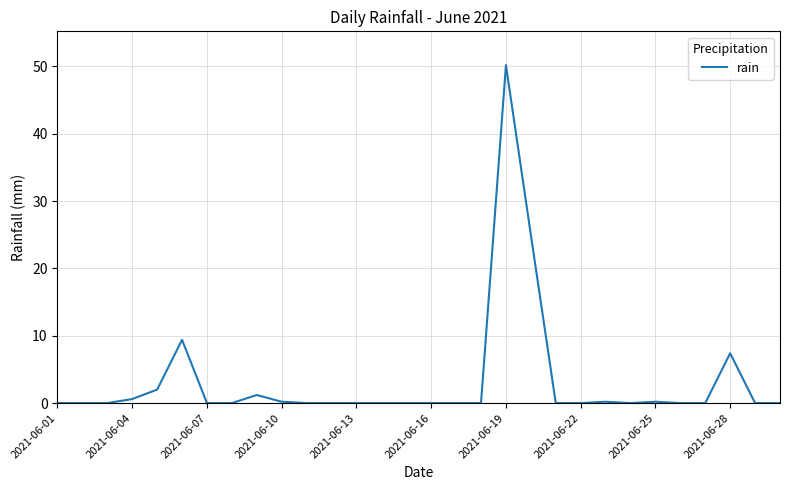

What is the greatest value displayed?

50.2